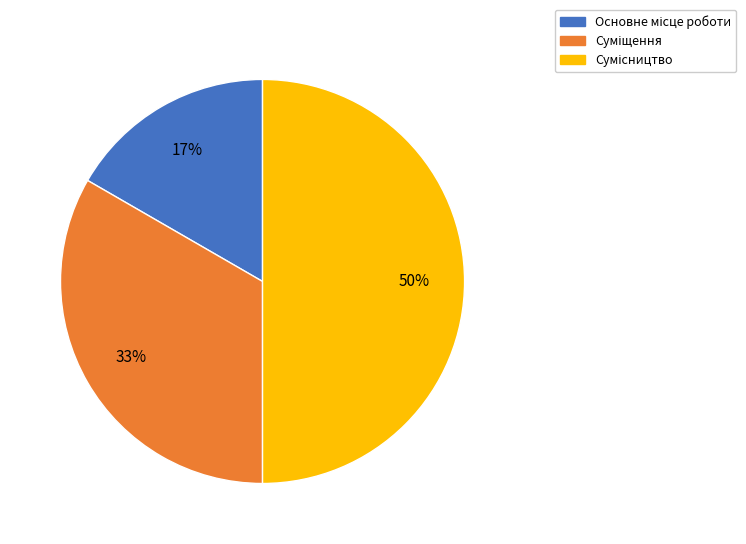

To the nearest percent, what is the difference between the largest and smallest slice percentages?

33%